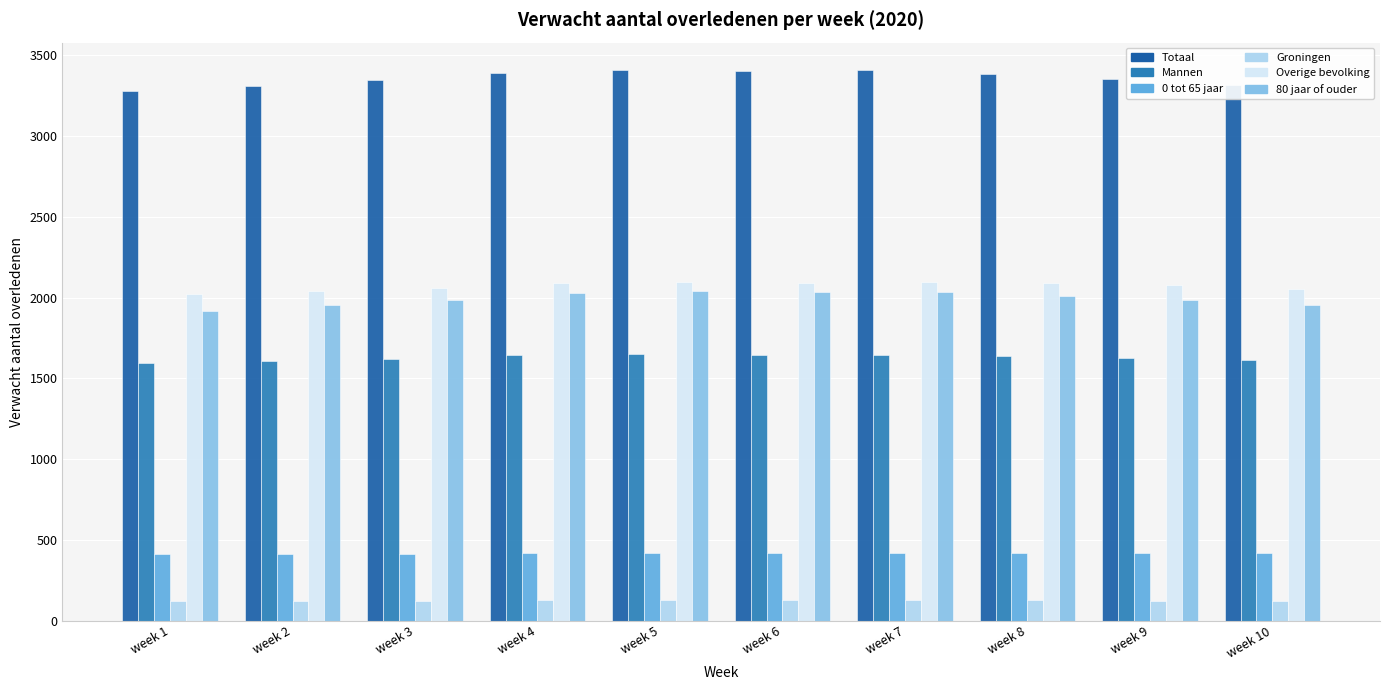

The 0 tot 65 jaar series shows 657 at week 4. True or false?

False